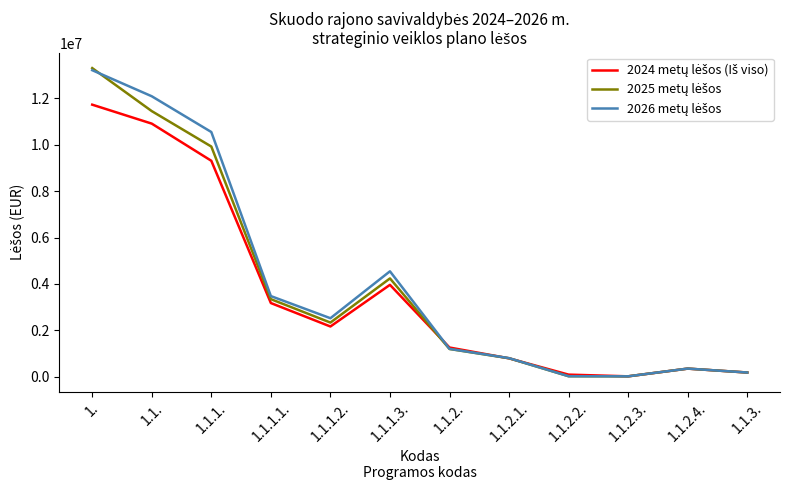

What is the sum of the 2026 metų lėšos values at 1. and 1.1.1.?

23762500